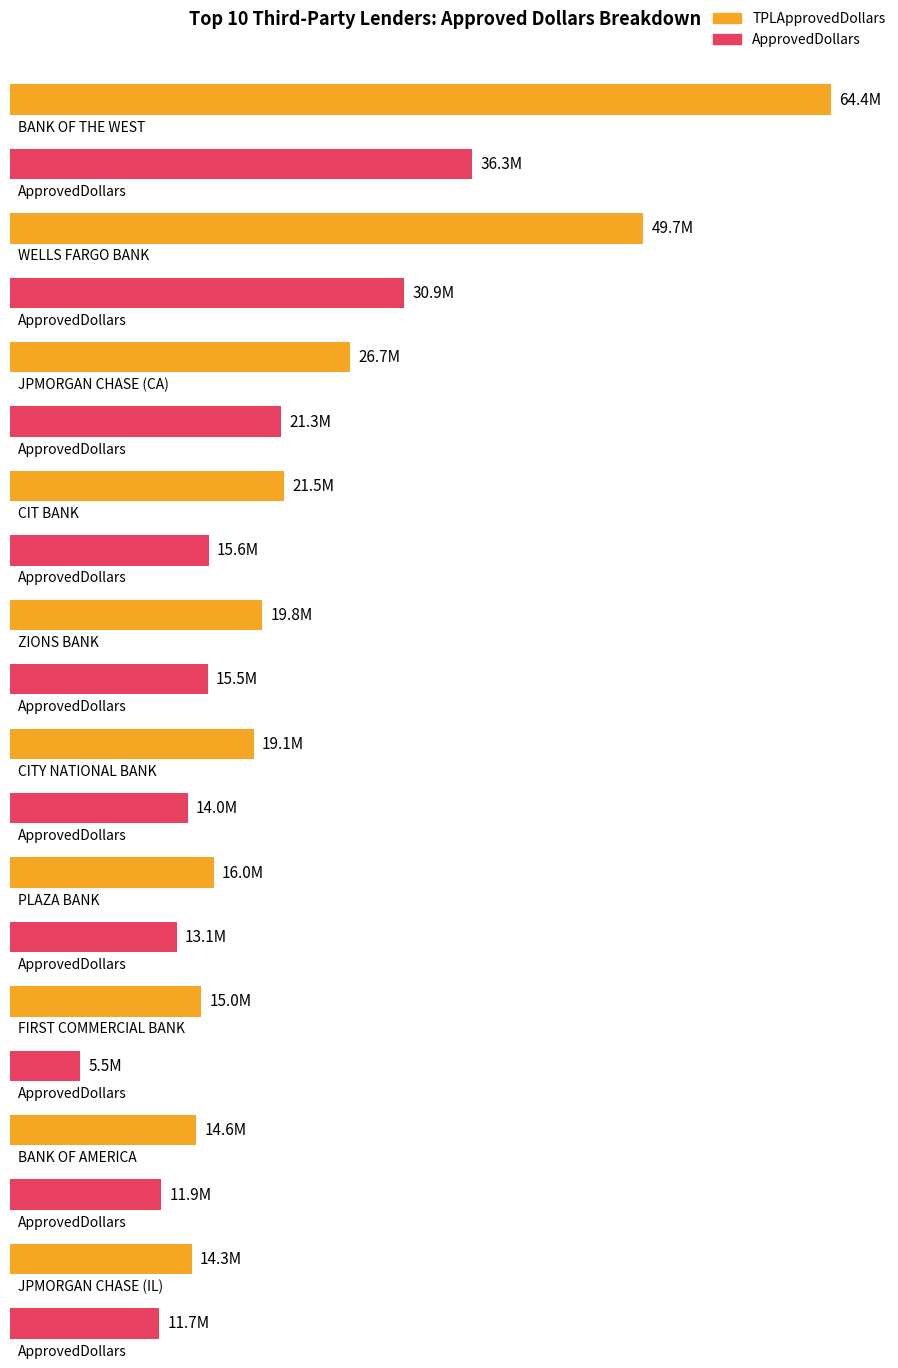

The TPLApprovedDollars series shows 14260625.0 at JPMORGAN CHASE (IL). True or false?

True